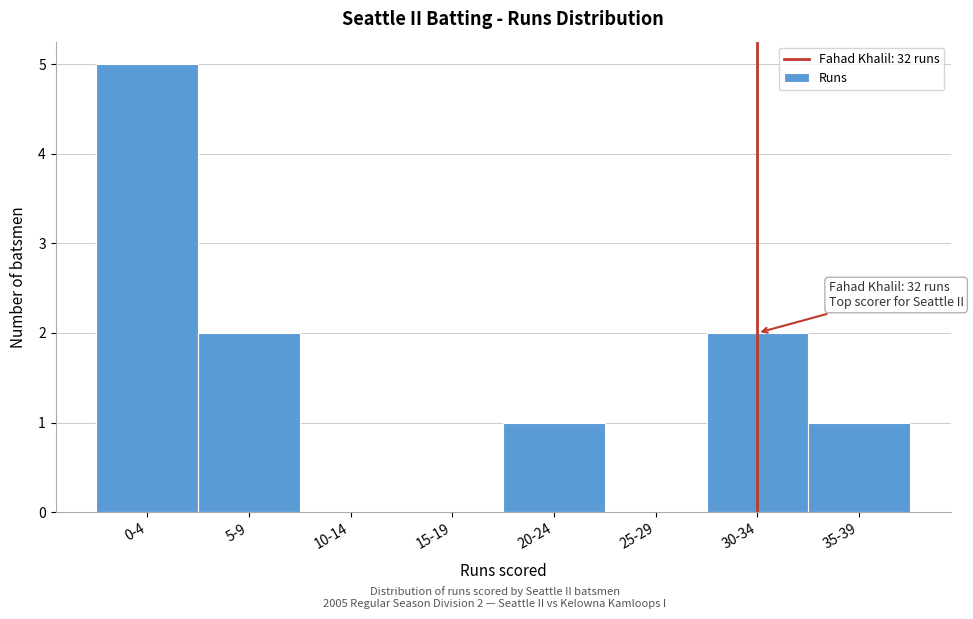

Reading left to right, what are all the values shown in this chart?

0-4=5	5-9=2	10-14=0	15-19=0	20-24=1	25-29=0	30-34=2	35-39=1